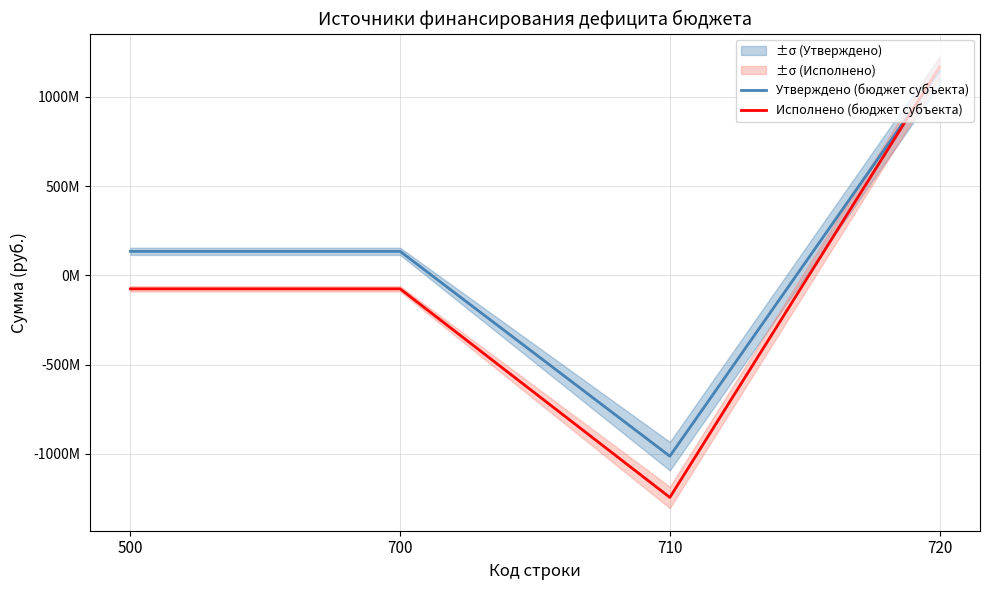

What are all the series names shown in the legend?

Утверждено (бюджет субъекта), Исполнено (бюджет субъекта)